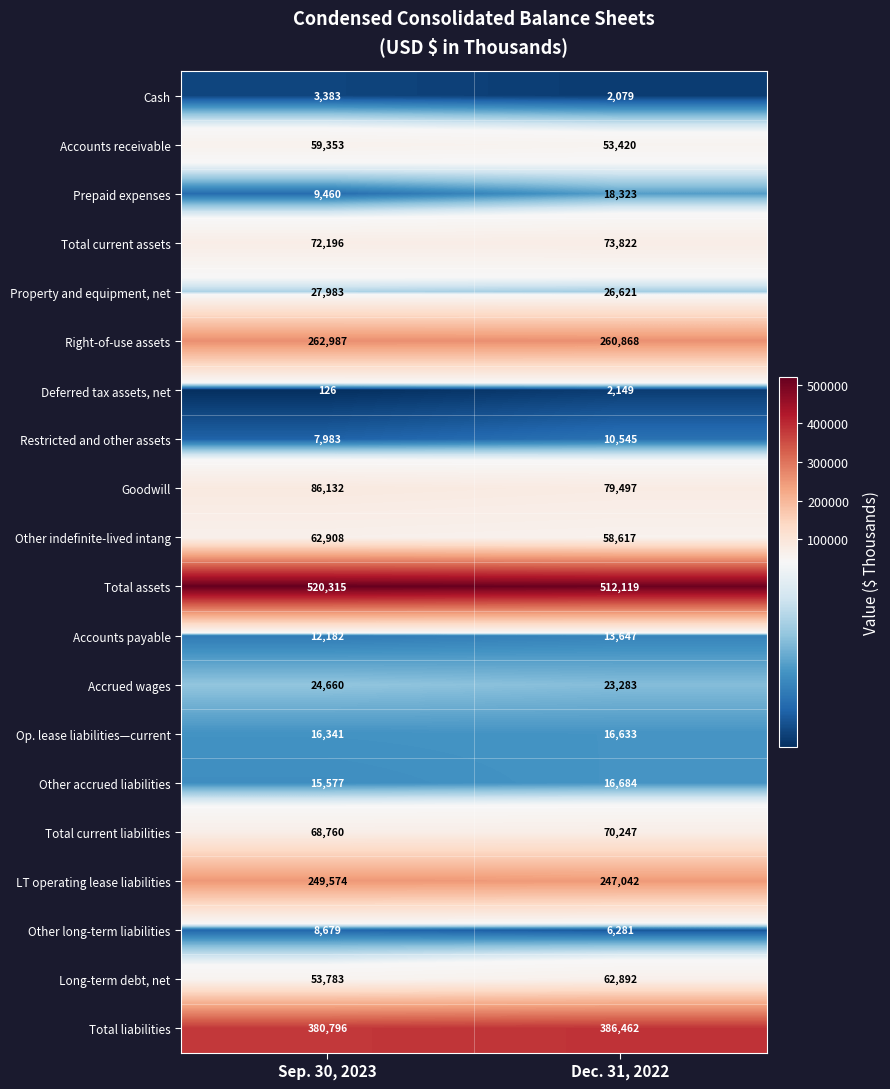

How many data points in Prepaid expenses are less than 18323?

1